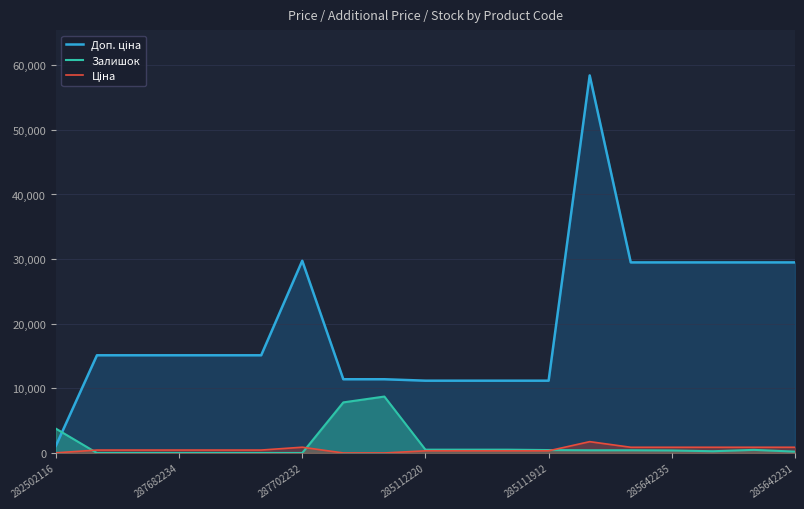

What is the highest value of the Залишок series?

8733.9